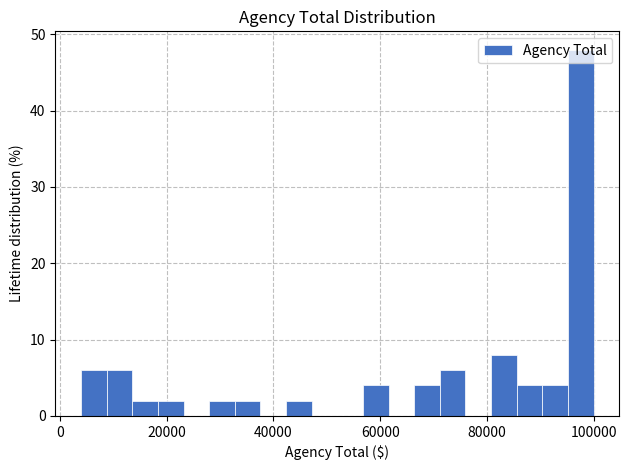

Read against the x-axis, roughly where is the centre of the tallest bar?

98000